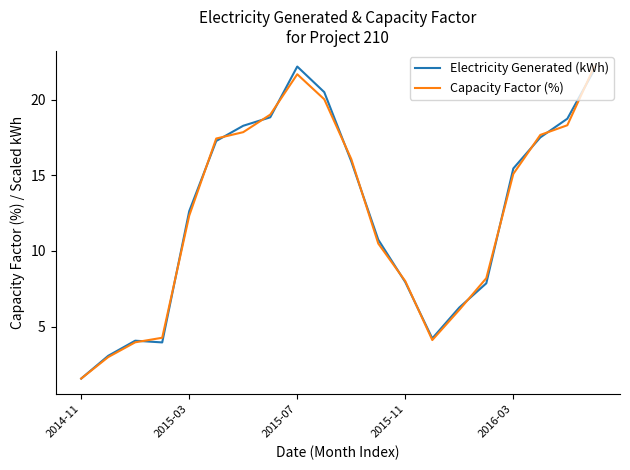

What is the minimum value for Capacity Factor (%)?

1.6